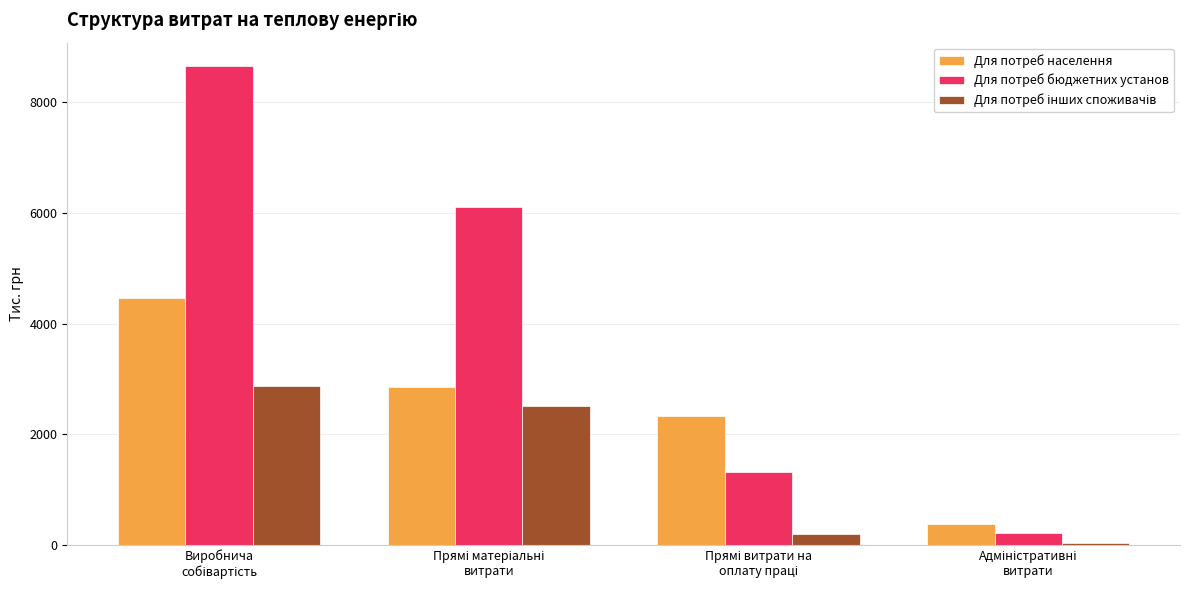

Which series has the largest total across all categories?

Для потреб бюджетних установ